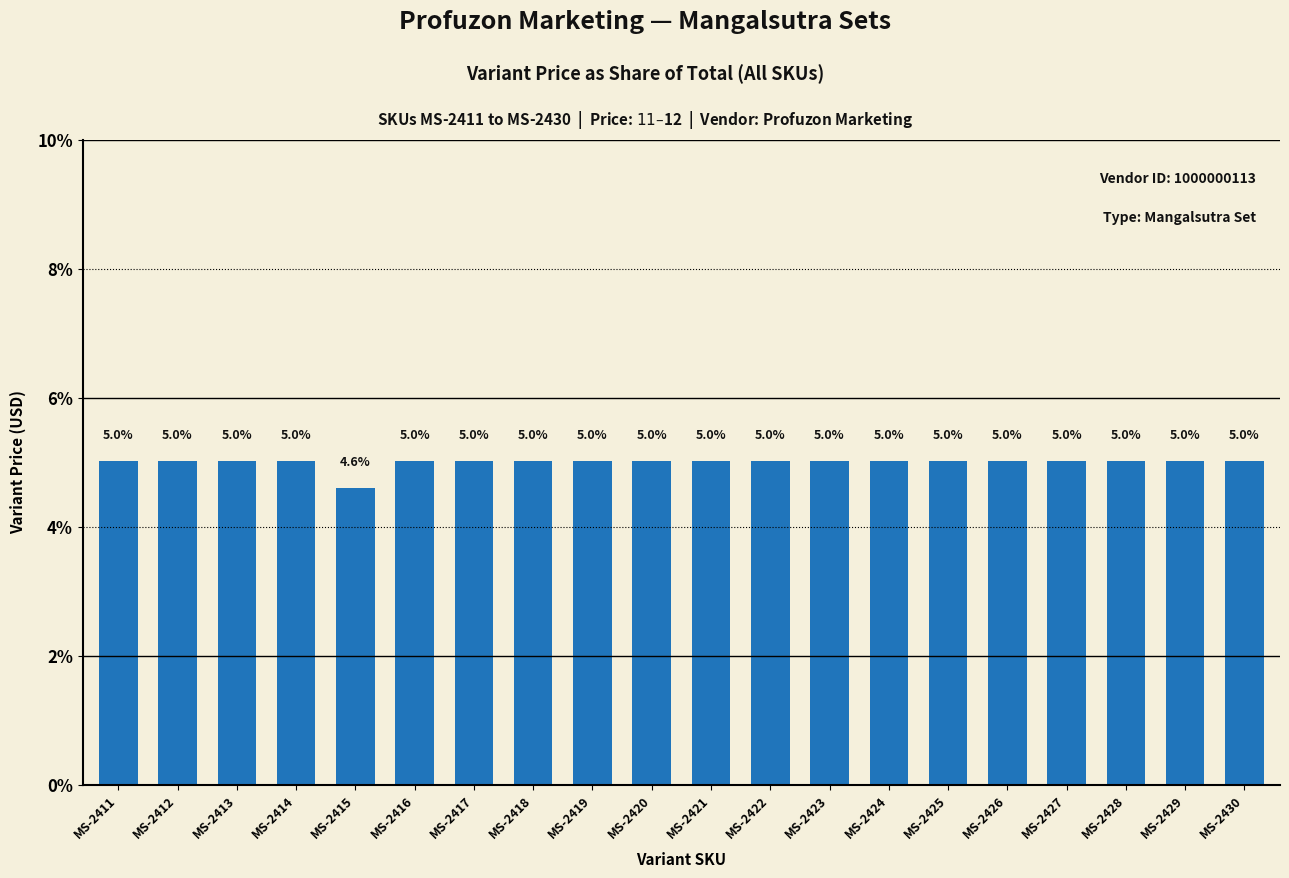

Is it true that the value at MS-2418 is 6.7?

False